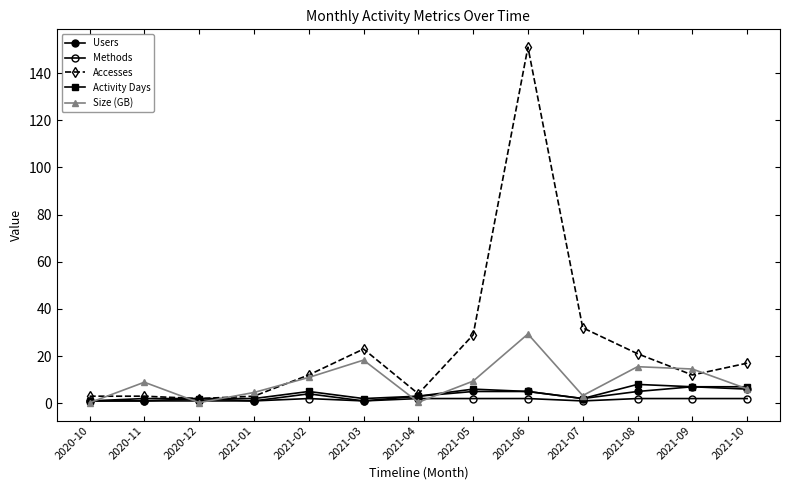

Is this an area chart (filled region under the line)?

No